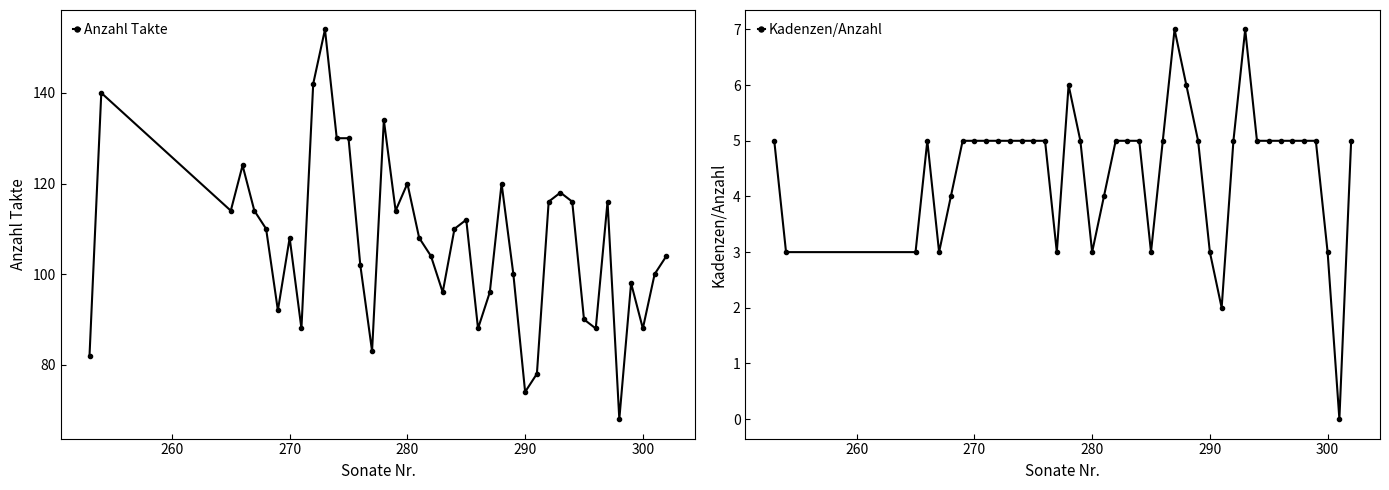

How many lines are shown in the chart?

2